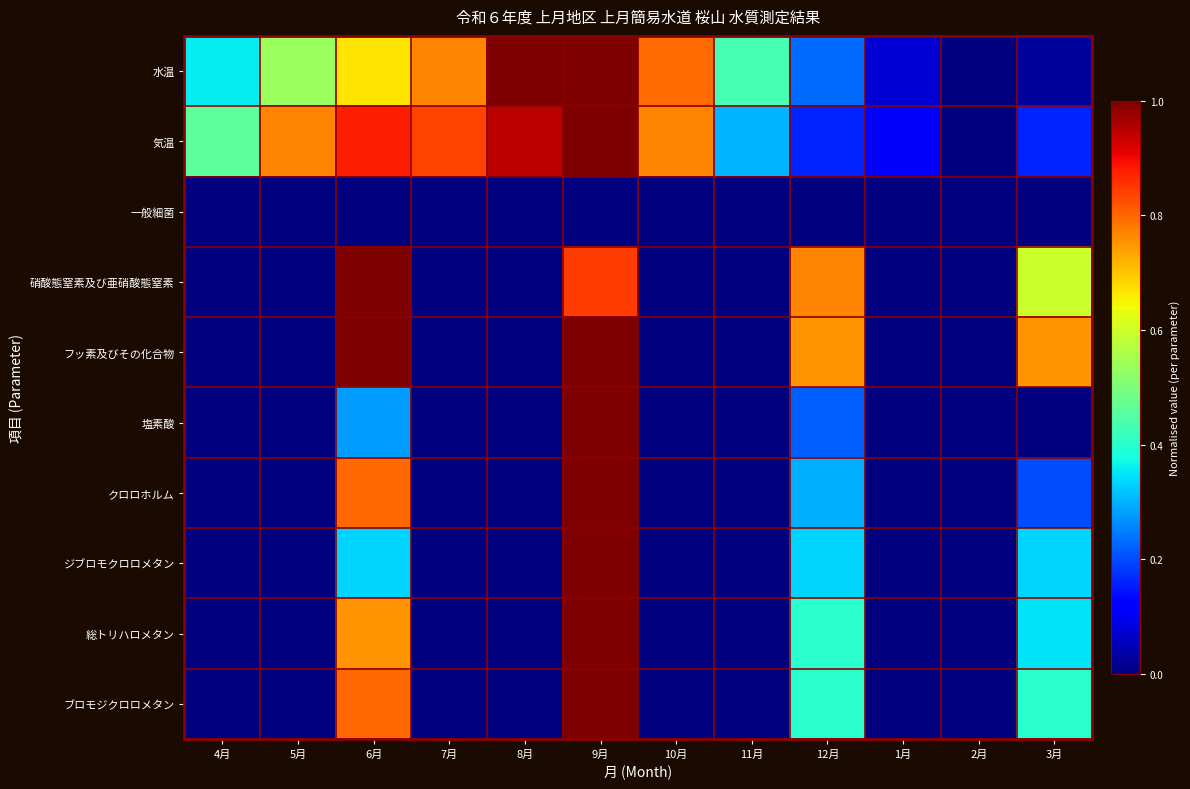

Reading left to right, what are all the values shown in this chart?

水温: 4月=0.4	5月=0.5	6月=0.7	7月=0.8	8月=1.0	9月=1.0	10月=0.8	11月=0.4	12月=0.2	1月=0.1	2月=0.0	3月=0.0
気温: 4月=0.5	5月=0.8	6月=0.9	7月=0.8	8月=0.9	9月=1.0	10月=0.8	11月=0.3	12月=0.2	1月=0.1	2月=0.0	3月=0.2
一般細菌: 4月=0.0	5月=0.0	6月=0.0	7月=0.0	8月=0.0	9月=0.0	10月=0.0	11月=0.0	12月=0.0	1月=0.0	2月=0.0	3月=0.0
硝酸態窒素及び亜硝酸態窒素: 4月=0.0	5月=0.0	6月=1.0	7月=0.0	8月=0.0	9月=0.8	10月=0.0	11月=0.0	12月=0.8	1月=0.0	2月=0.0	3月=0.6
フッ素及びその化合物: 4月=0.0	5月=0.0	6月=1.0	7月=0.0	8月=0.0	9月=1.0	10月=0.0	11月=0.0	12月=0.8	1月=0.0	2月=0.0	3月=0.8
塩素酸: 4月=0.0	5月=0.0	6月=0.3	7月=0.0	8月=0.0	9月=1.0	10月=0.0	11月=0.0	12月=0.2	1月=0.0	2月=0.0	3月=0.0
クロロホルム: 4月=0.0	5月=0.0	6月=0.8	7月=0.0	8月=0.0	9月=1.0	10月=0.0	11月=0.0	12月=0.3	1月=0.0	2月=0.0	3月=0.2
ジブロモクロロメタン: 4月=0.0	5月=0.0	6月=0.3	7月=0.0	8月=0.0	9月=1.0	10月=0.0	11月=0.0	12月=0.3	1月=0.0	2月=0.0	3月=0.3
総トリハロメタン: 4月=0.0	5月=0.0	6月=0.8	7月=0.0	8月=0.0	9月=1.0	10月=0.0	11月=0.0	12月=0.4	1月=0.0	2月=0.0	3月=0.3
ブロモジクロロメタン: 4月=0.0	5月=0.0	6月=0.8	7月=0.0	8月=0.0	9月=1.0	10月=0.0	11月=0.0	12月=0.4	1月=0.0	2月=0.0	3月=0.4